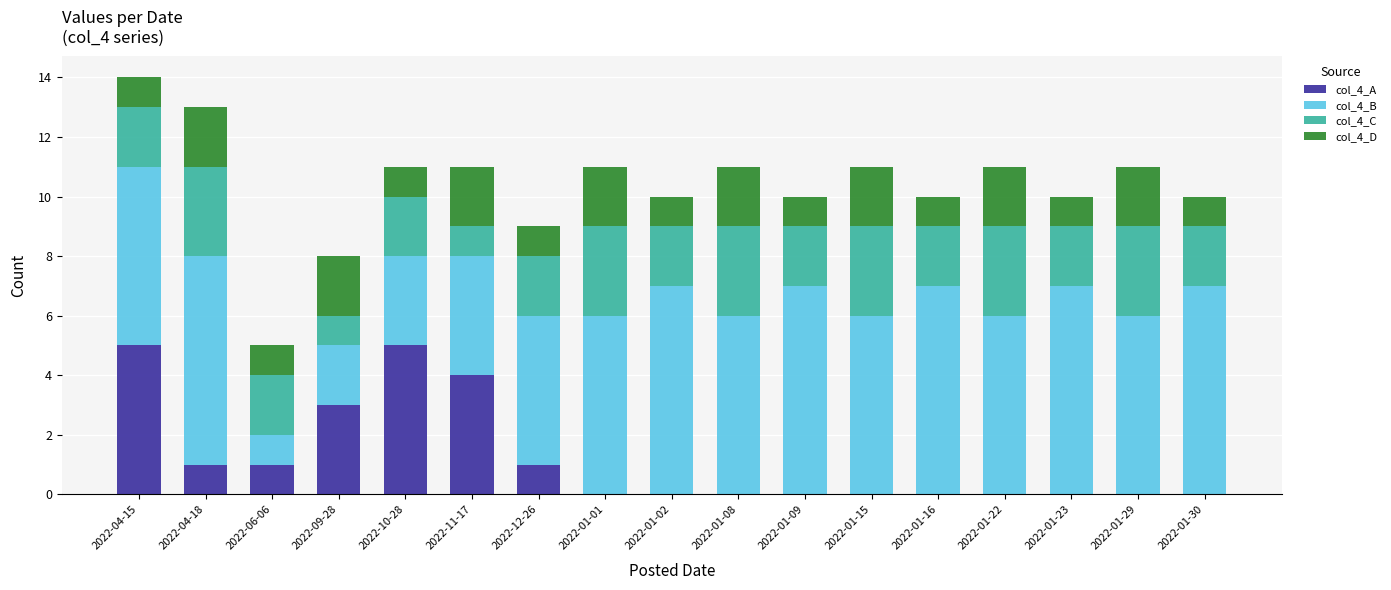

What is the total value across all series at 2022-10-28?

11